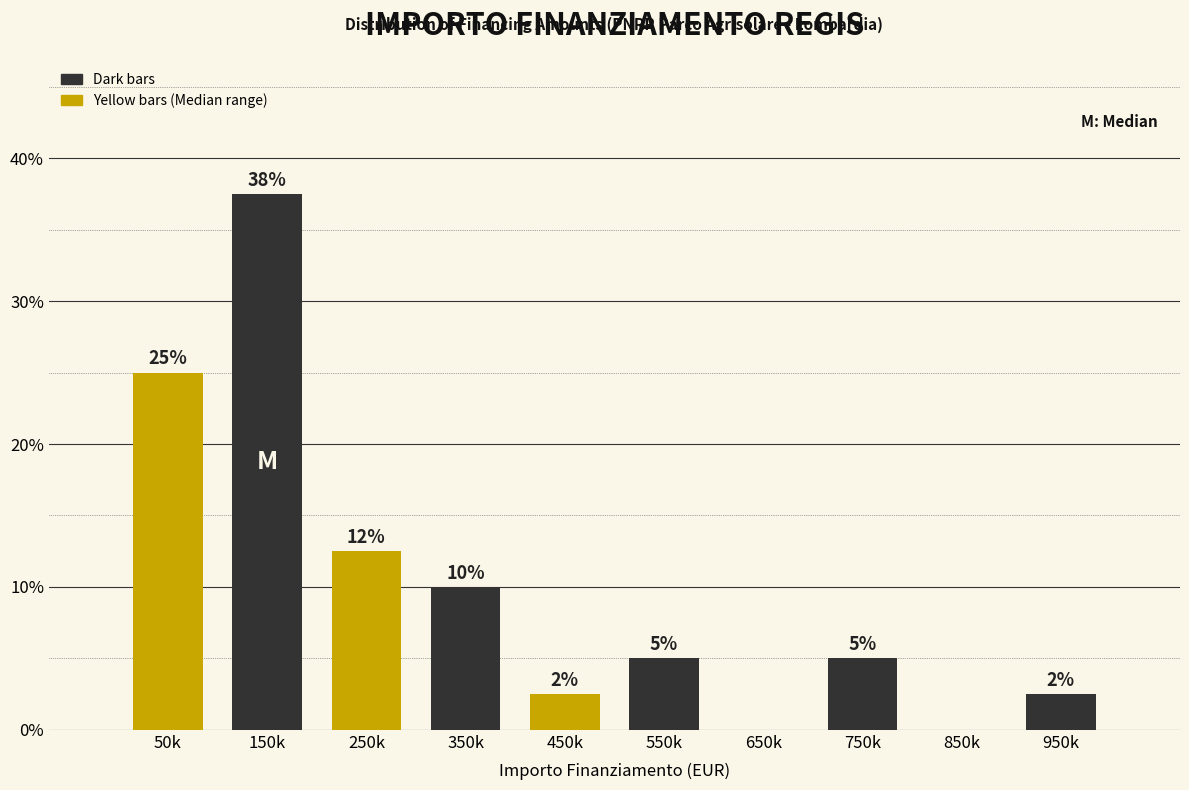

Which has a higher value, 850k or 150k?

150k